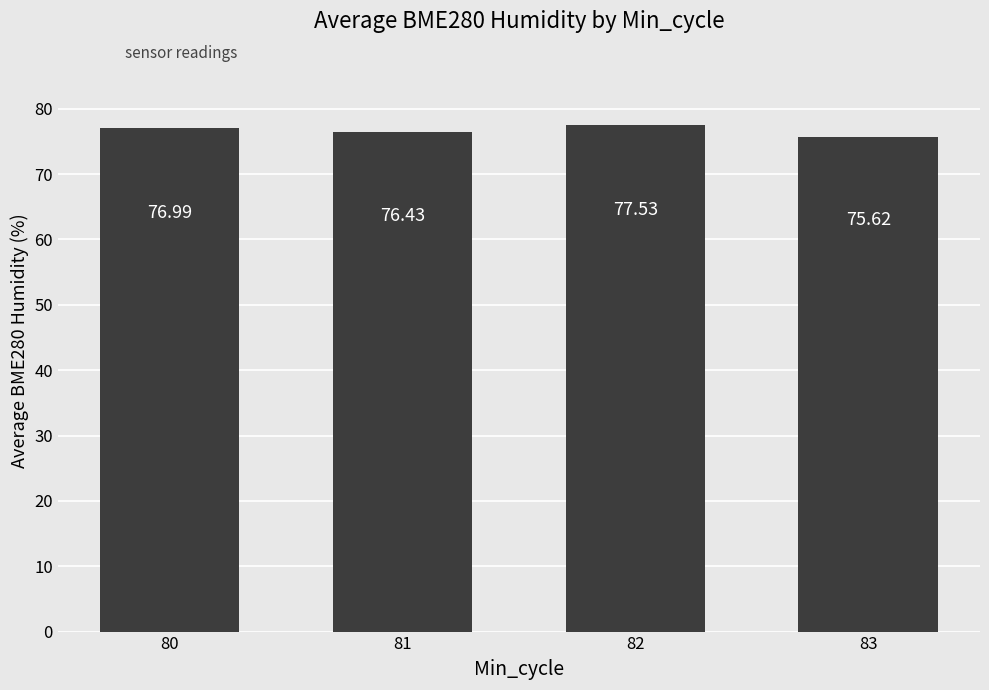

What is the value of the 1st bar from the left?

77.0